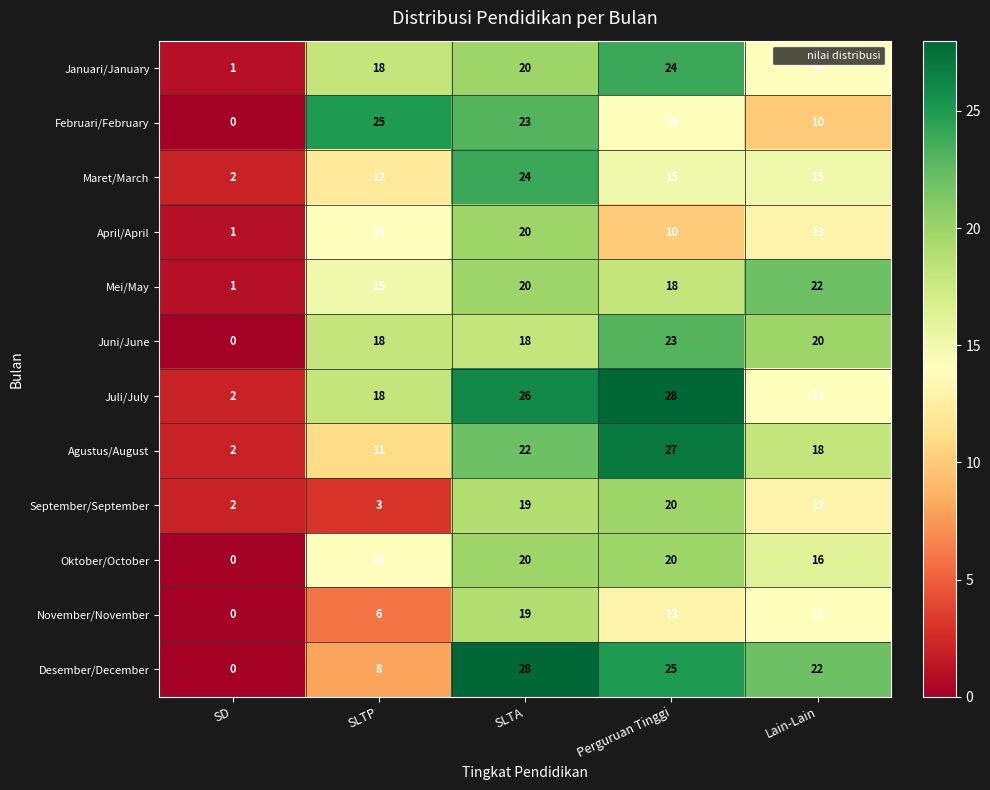

At which category is the sum across all series the highest?

SLTA